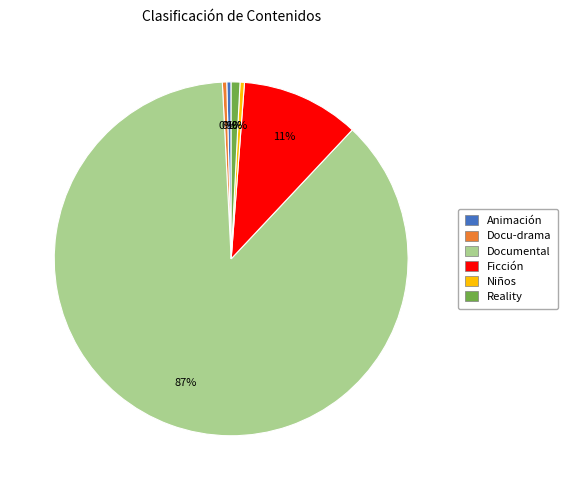

What is the largest slice in the pie chart?

Documental